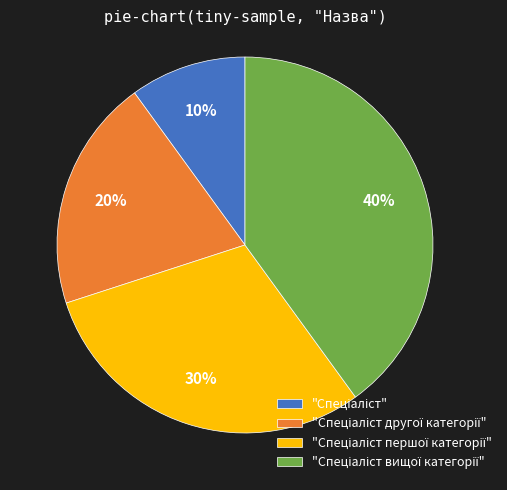

To the nearest percent, what is the difference between the largest and smallest slice percentages?

30%